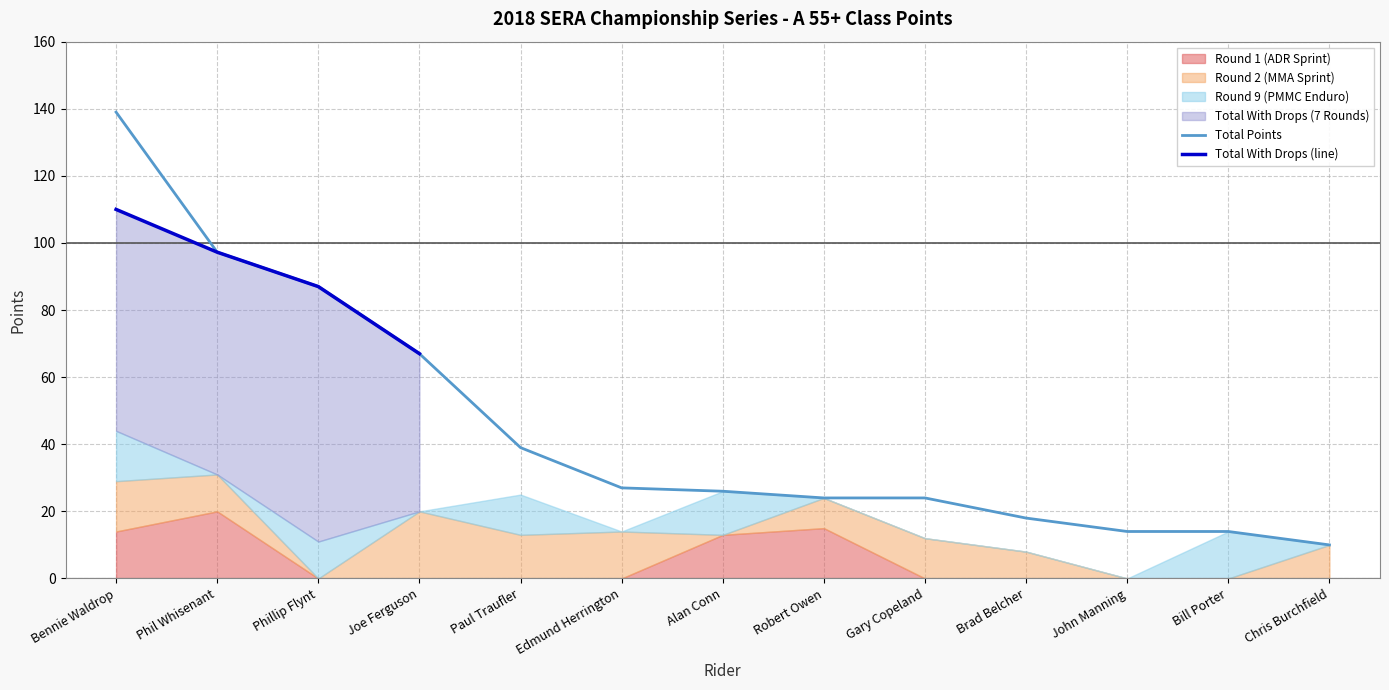

At which label is Total Points closest to 74?

Joe Ferguson